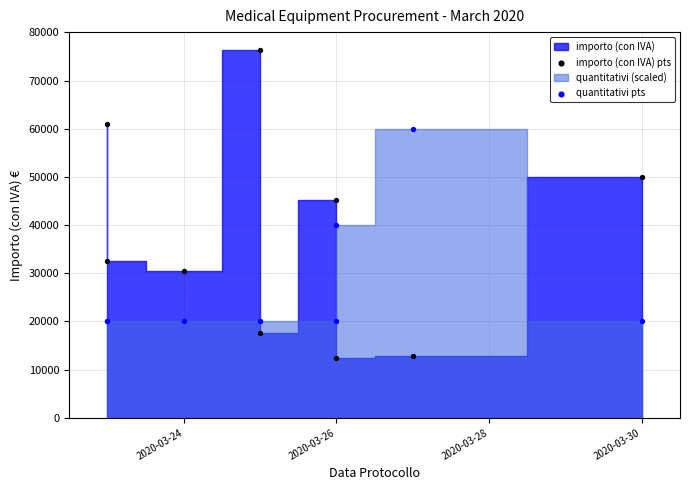

Which series has the widest spread of Y values?

importo (con IVA) pts